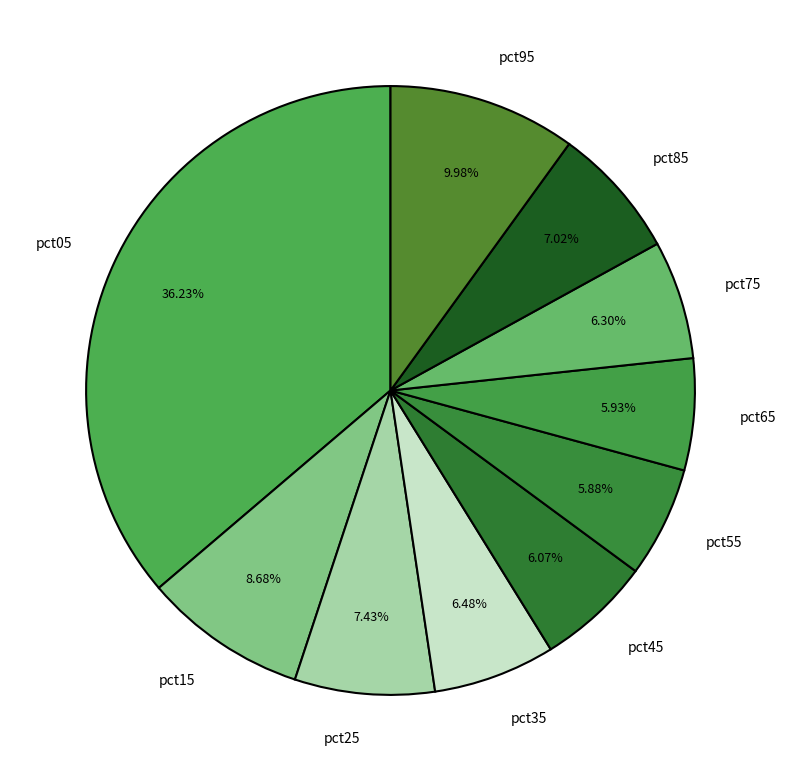

Which category has the biggest portion of the pie?

pct05